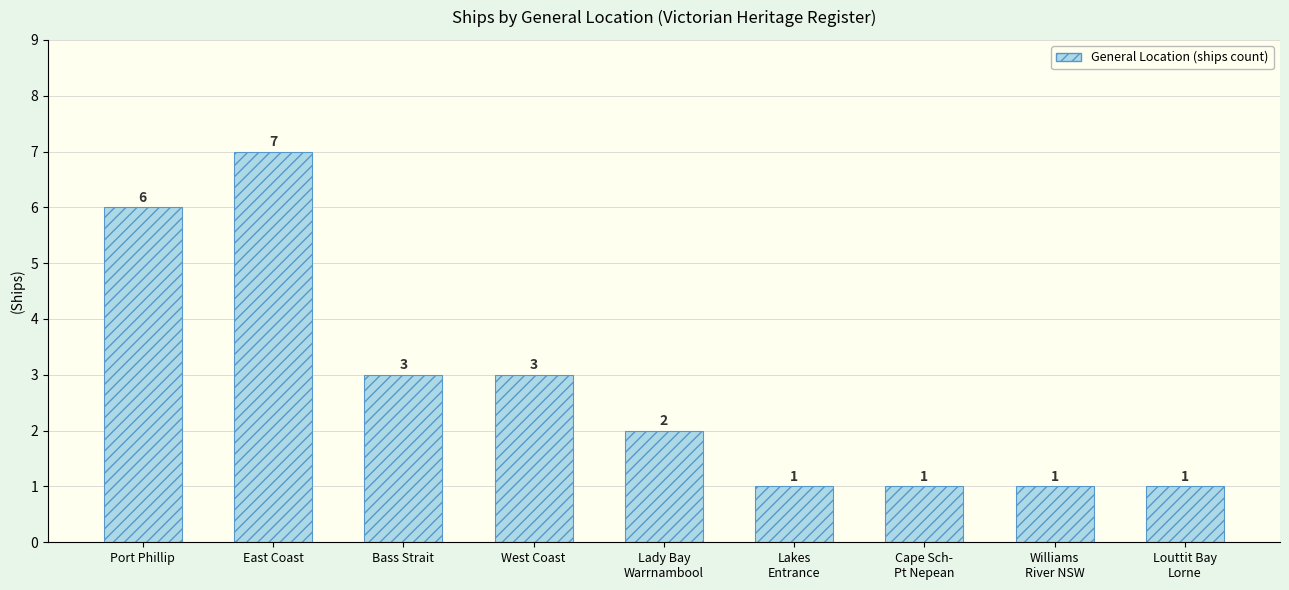

Read the value at East Coast.

7